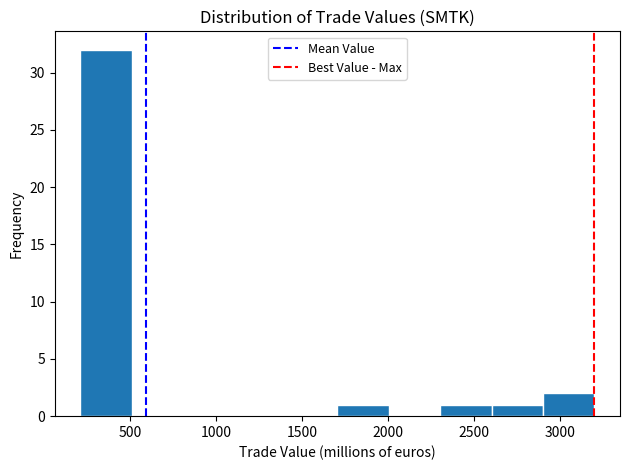

Reading left to right, list every bar in this chart as the range it spans on the x-axis followed by its height. Neither the bar edges nor the heights are printed on the chart, so give them approximately, as read against the axes.

200 to 500: 32
500 to 800: 0
800 to 1100: 0
1100 to 1400: 0
1400 to 1700: 0
1700 to 2000: 1
2000 to 2300: 0
2300 to 2600: 1
2600 to 2900: 1
2900 to 3200: 2